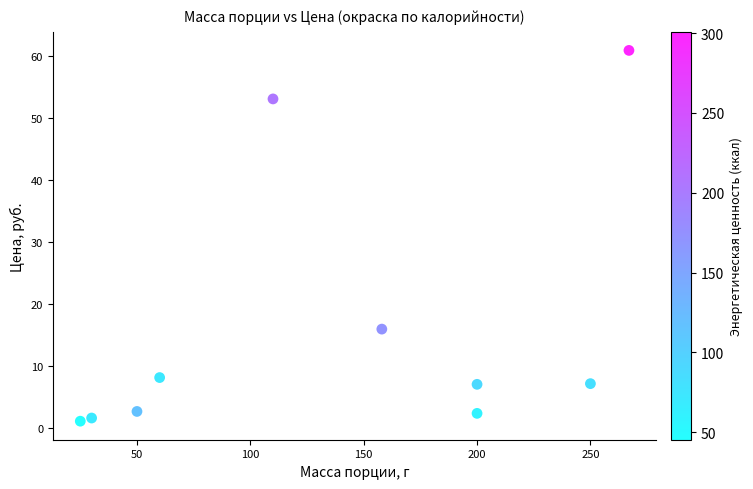

What Y value in the scatter plot is closest to 30?

15.9